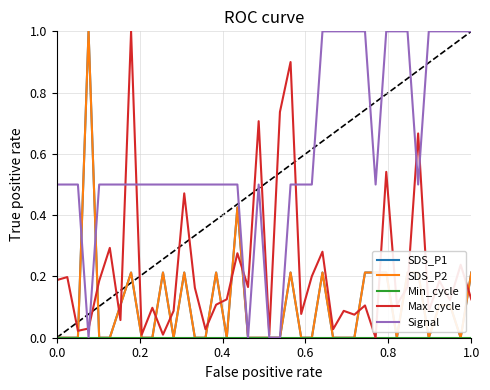

Does the chart display data point markers on the line(s)?

No